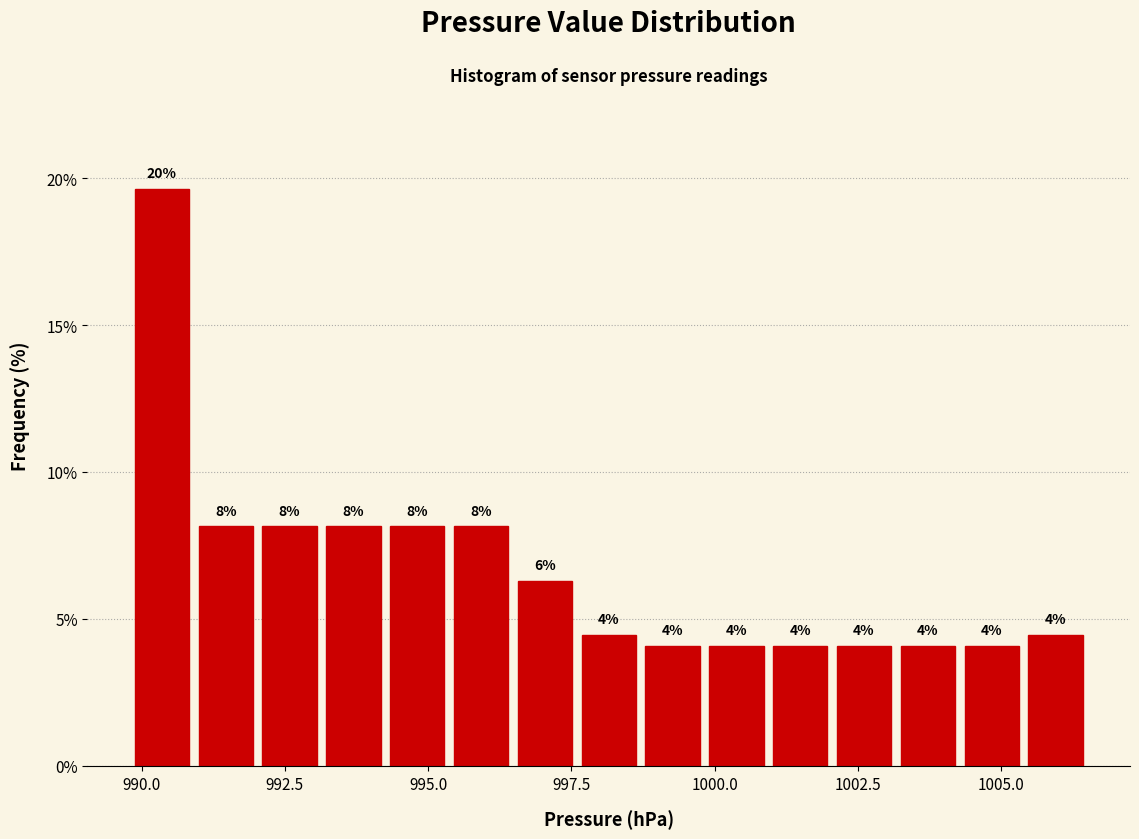

Around what value on the x-axis is the tallest bar? Give the approximate position of its centre, as read against the axis.

990.5